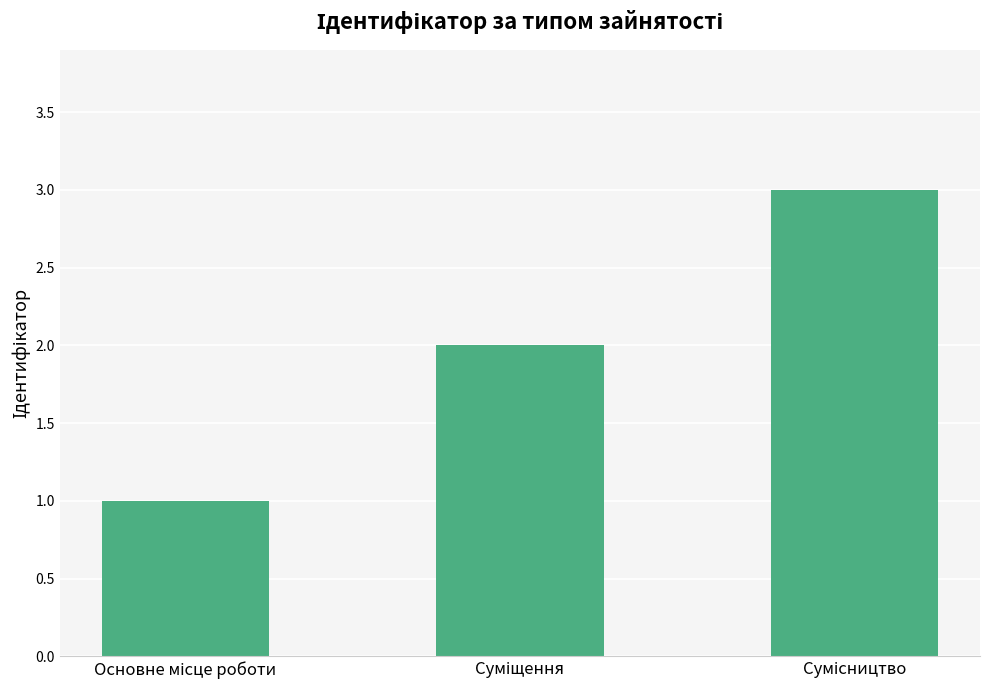

What is the maximum value shown in the chart?

3